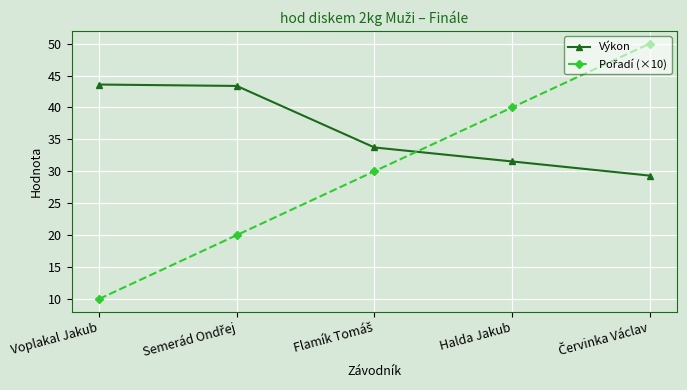

The value of Výkon at Halda Jakub is 8.4. True or false?

False